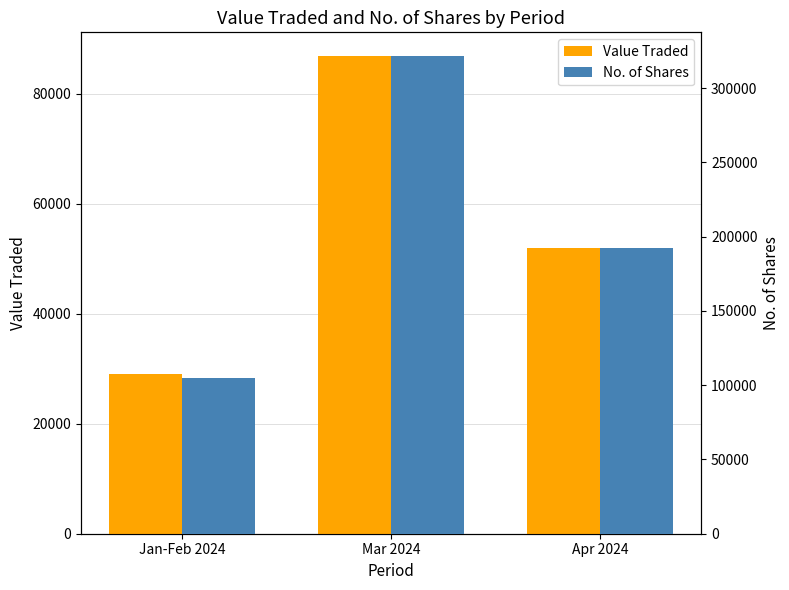

List the series in order of their overall mean, lowest first.

Value Traded, No. of Shares